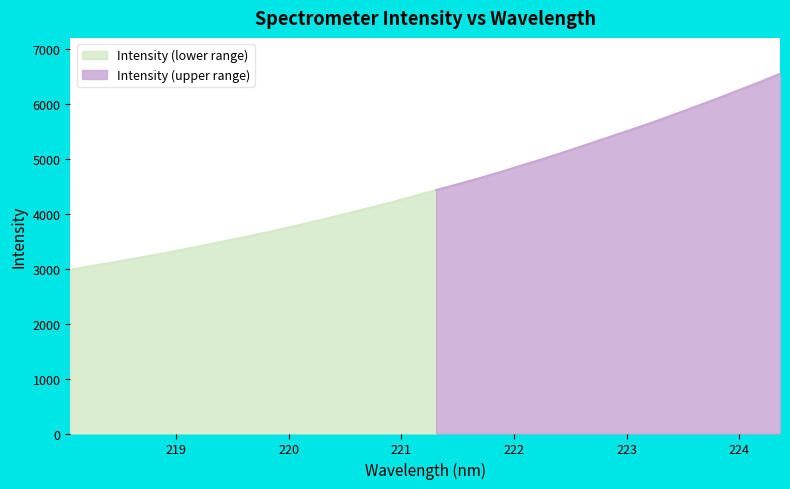

List the labels in order of value, largest first.

224.3616, 224.1709, 223.9802, 223.7895, 223.5987, 223.408, 223.2172, 223.0264, 222.8355, 222.6447, 222.4538, 222.263, 222.0721, 221.8812, 221.6902, 221.4993, 221.3083, 221.1174, 220.9264, 220.7354, 220.5444, 220.3533, 220.1623, 219.9712, 219.7801, 219.589, 219.3979, 219.2067, 219.0156, 218.8244, 218.6332, 218.442, 218.2508, 218.0596